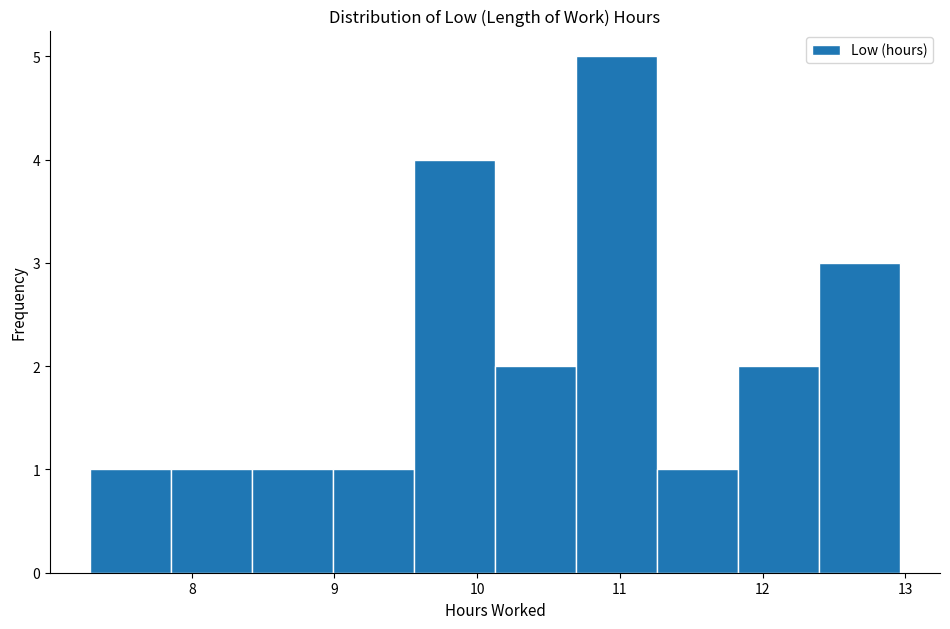

How tall is the bar that spans 12.4 to 13.0 on the x-axis? Neither the bar edges nor the heights are printed on the chart, so give them approximately, as read against the axes.

3